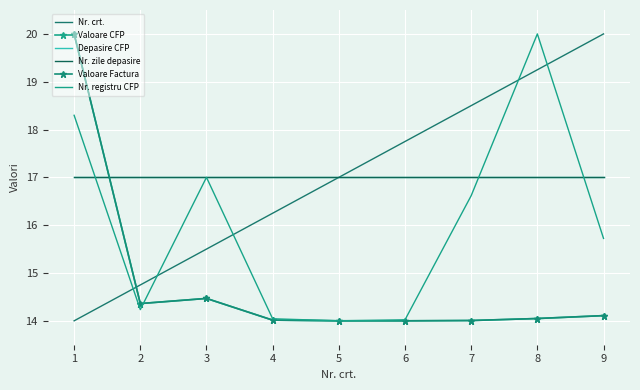

The Nr. zile depasire series shows 7.3 at 3. True or false?

False